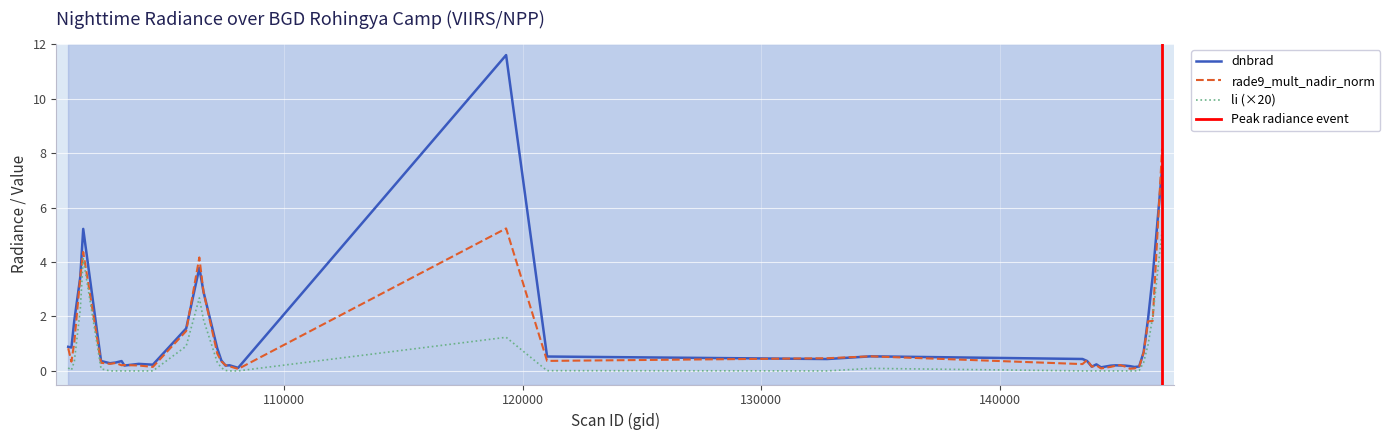

Is it true that rade9_mult_nadir_norm equals 0.3 at 10?

False